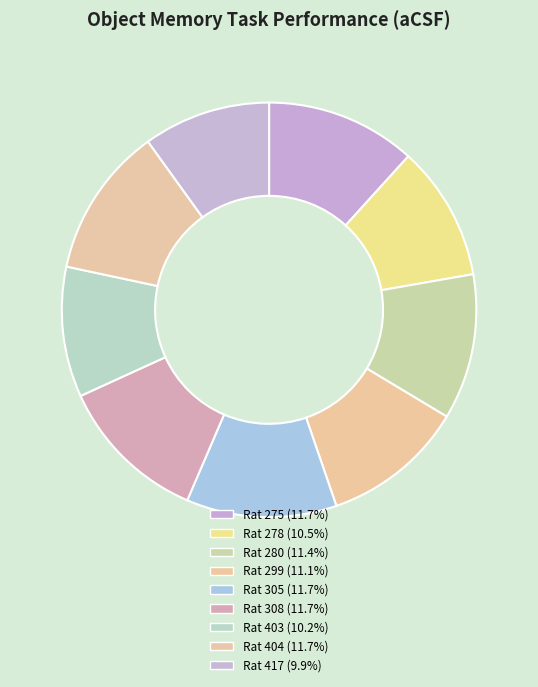

Is there any slice that represents more than half of the pie?

No